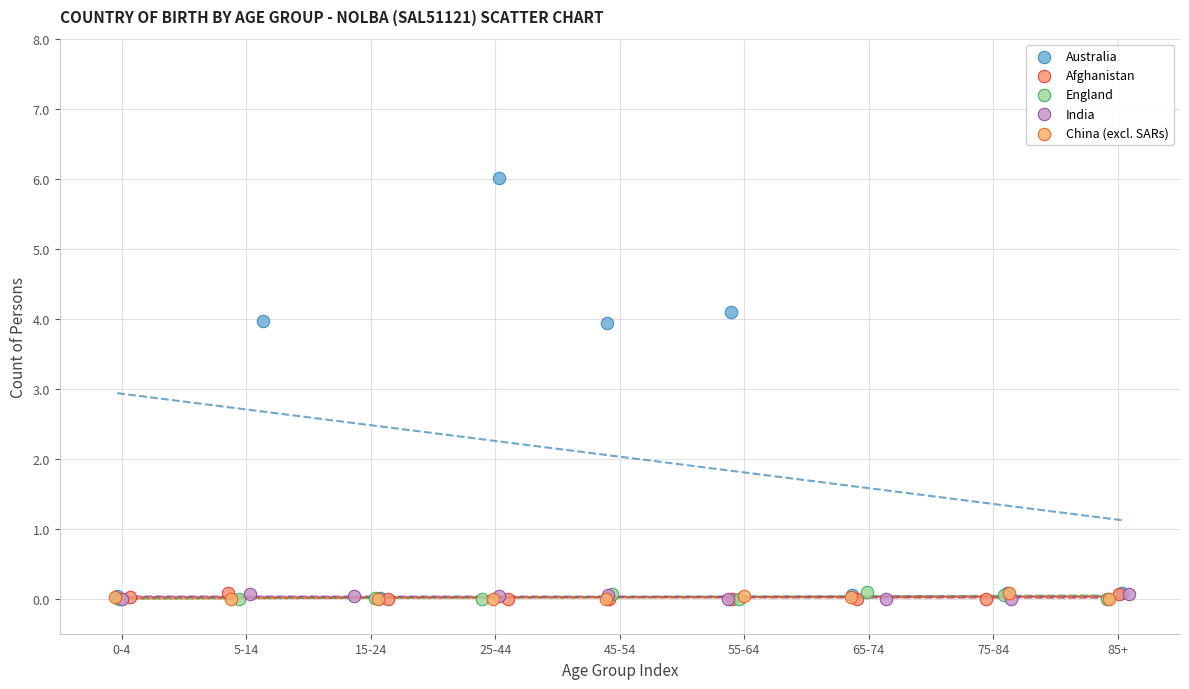

Which series reaches the maximum Y coordinate?

Australia